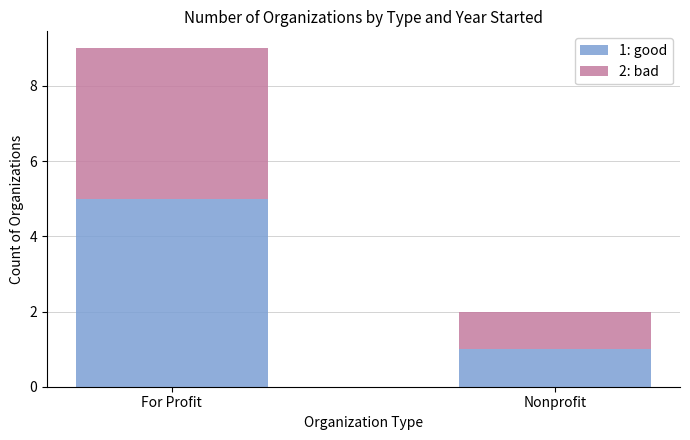

The 1: good series shows 1 at Nonprofit. True or false?

True